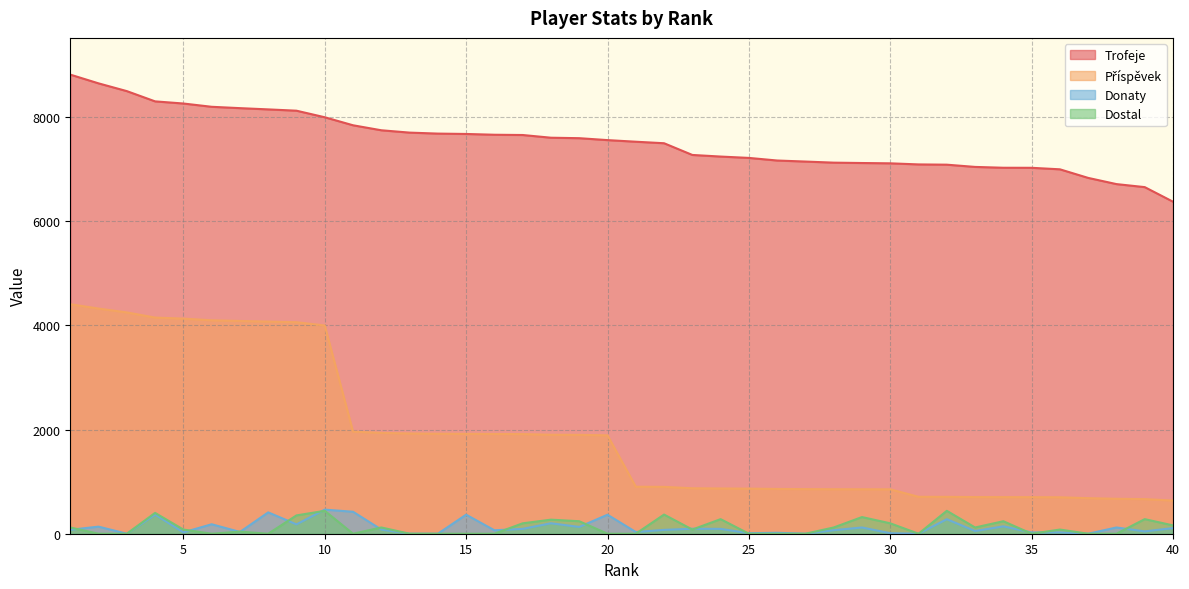

Between 14 and 18, which series saw the biggest shift?

Dostal